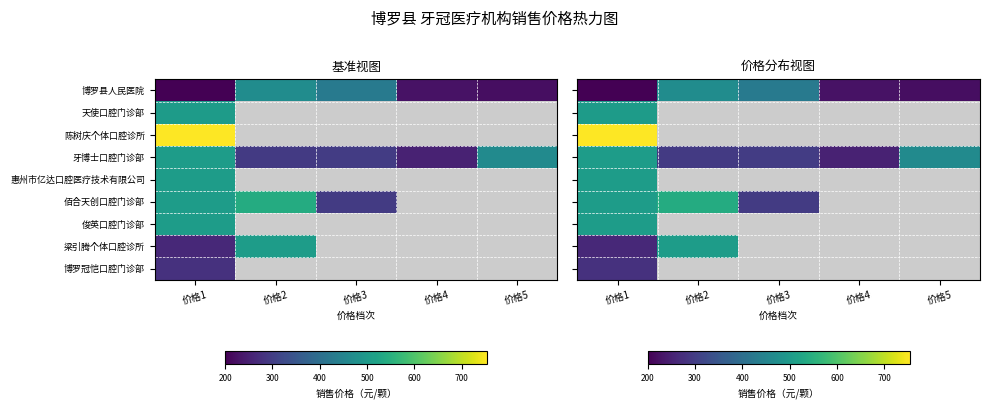

The value of 佰合天创口腔门诊部 at 价格1 is 506.0. True or false?

True